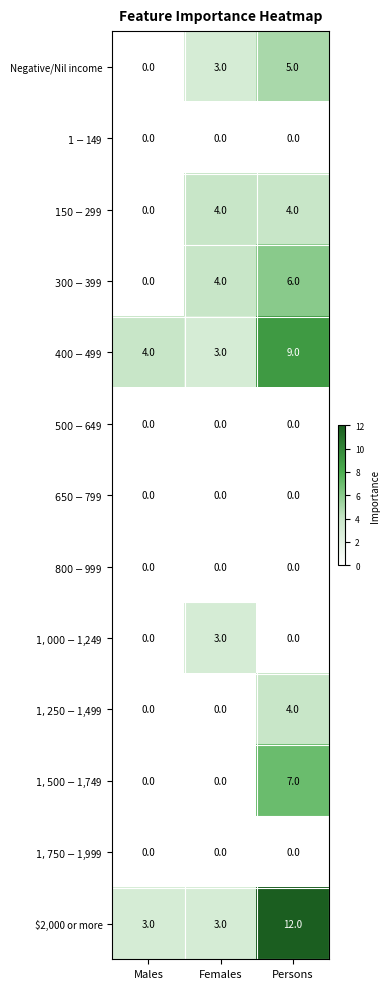

Is it true that Negative/Nil income equals 1 at Persons?

False